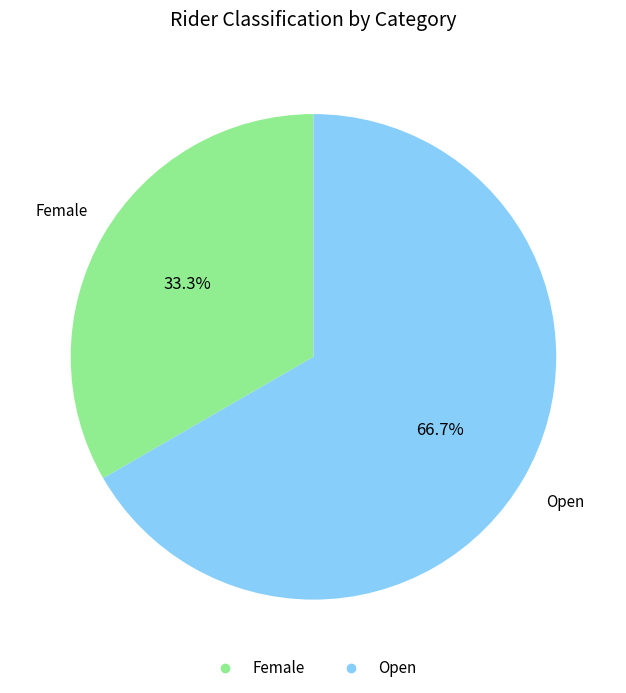

To the nearest percent, what portion does Female represent?

33%